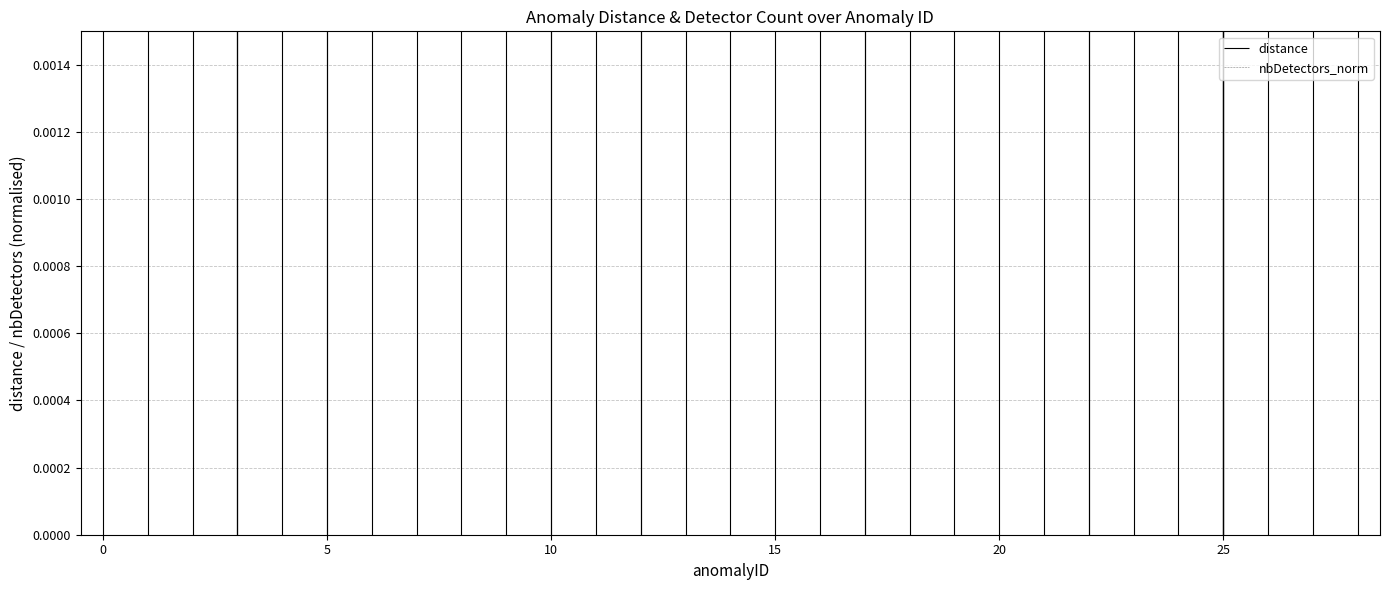

What is the total value across all series at 11?

0.4